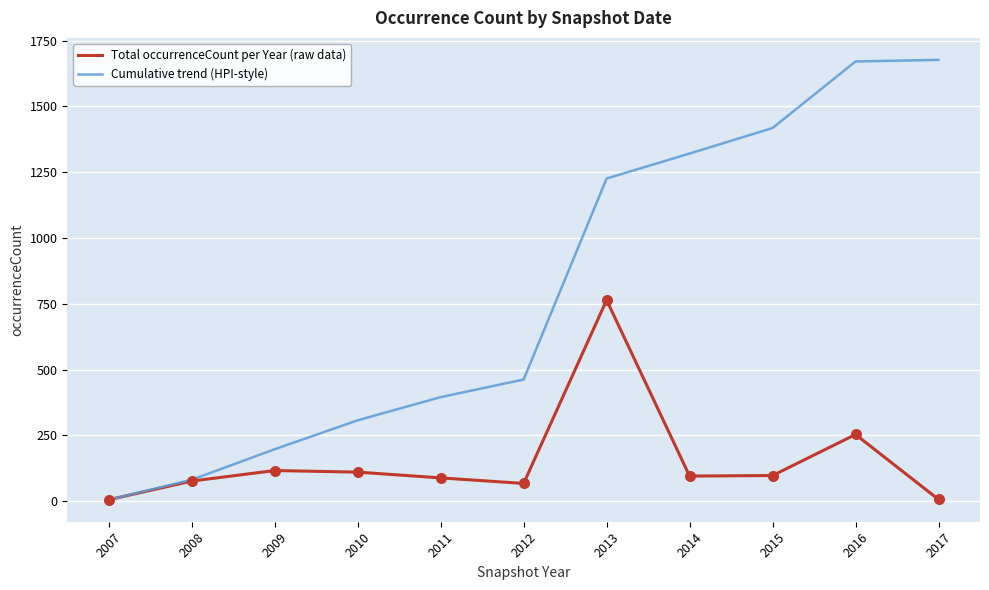

Which series has the largest range (max minus min)?

Cumulative trend (HPI-style)